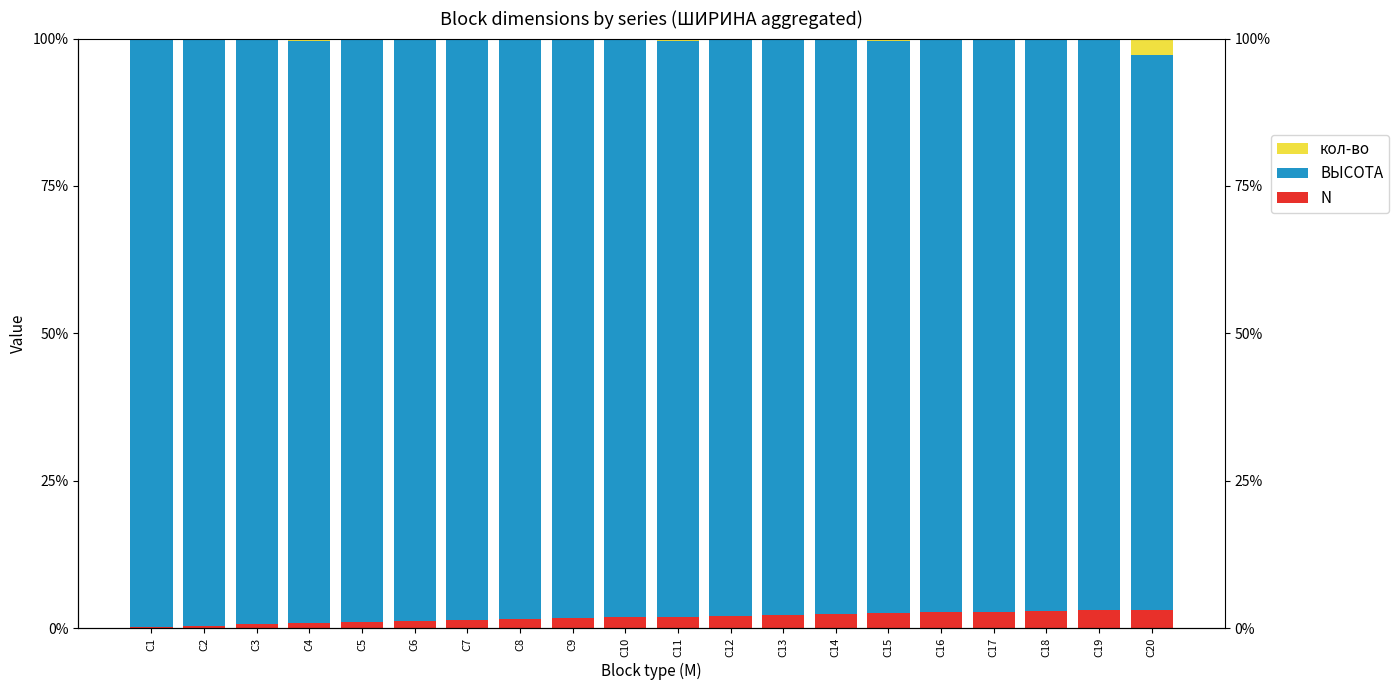

Reading left to right, what are all the values shown in this chart?

N: 0.2	0.4	0.6	0.8	1.0	1.2	1.4	1.6	1.7	1.8	2.0	2.1	2.2	2.4	2.5	2.7	2.8	2.9	3.1	3.1
ВЫСОТА: 99.6	99.4	99.2	98.8	98.8	98.6	98.4	98.2	98.1	98.0	97.7	97.7	97.6	97.5	97.2	97.2	96.9	96.9	96.8	94.0
кол-во: 0.2	0.2	0.2	0.4	0.2	0.2	0.2	0.2	0.2	0.2	0.4	0.2	0.2	0.2	0.3	0.2	0.3	0.2	0.2	2.8